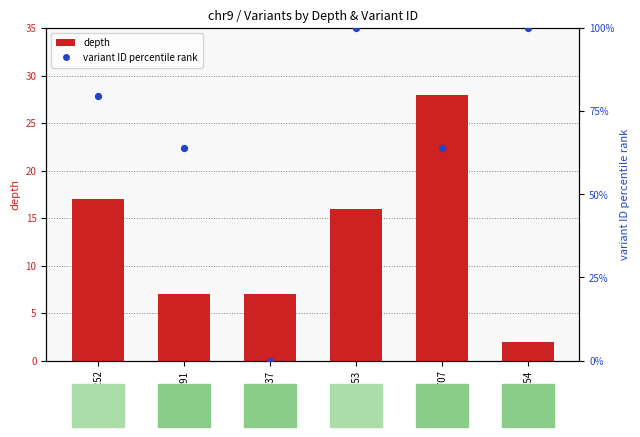

Which series has the largest total across all categories?

variant ID percentile rank